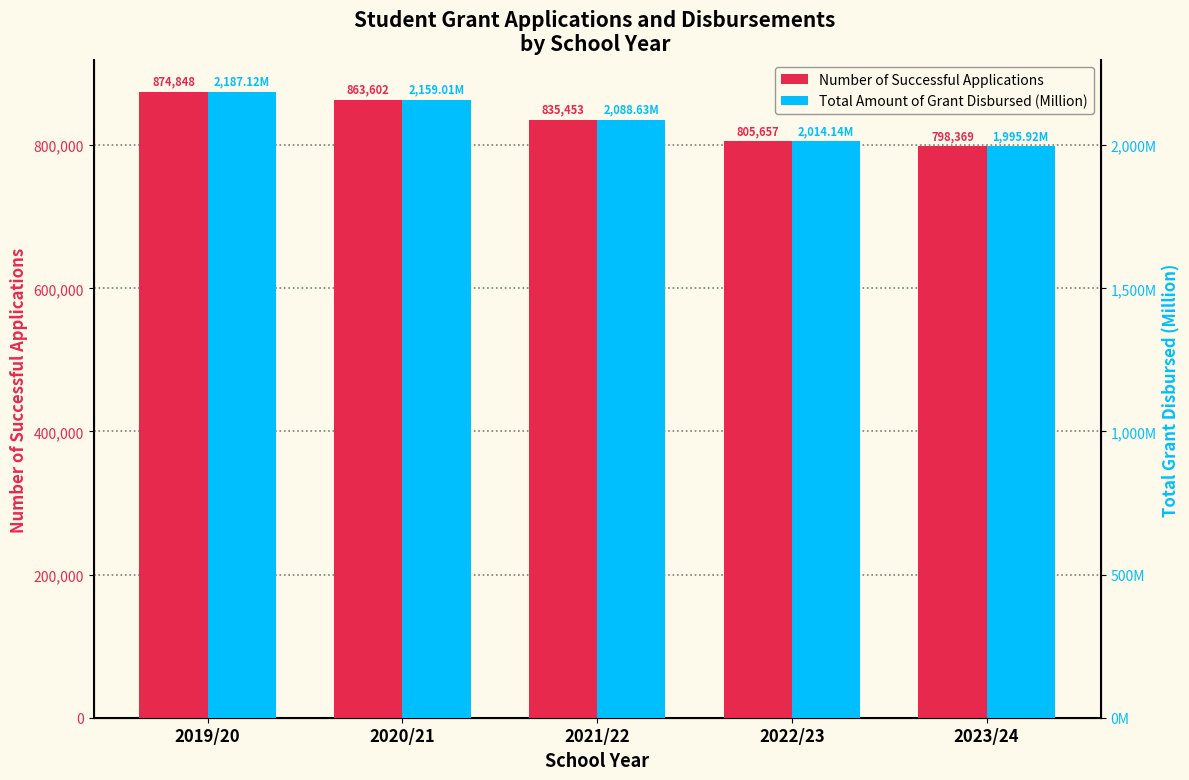

Is it true that Number of Successful Applications equals 874848.0 at 2019/20?

True